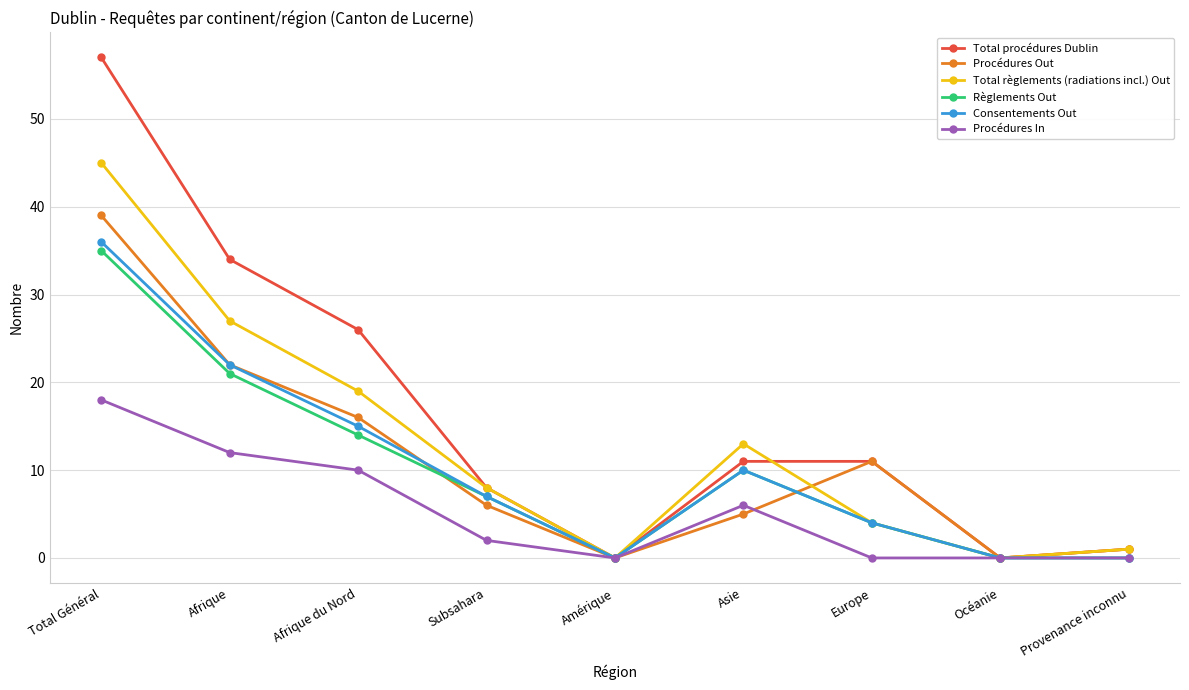

Is this an area chart (filled region under the line)?

No